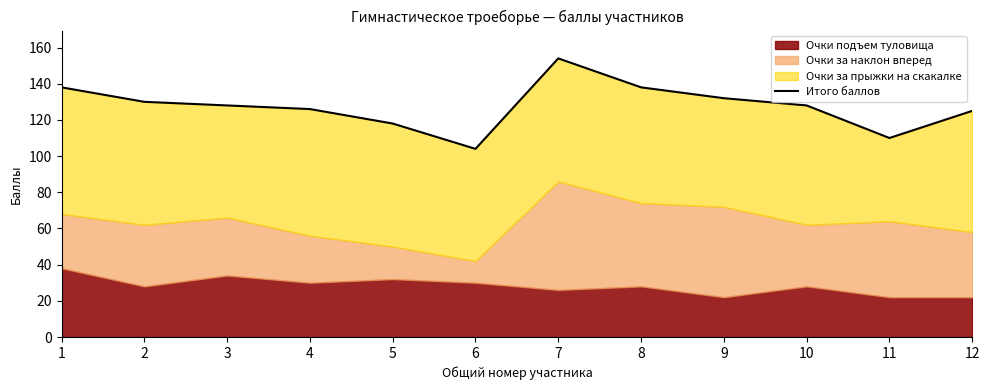

What is the sum of all values?

1531